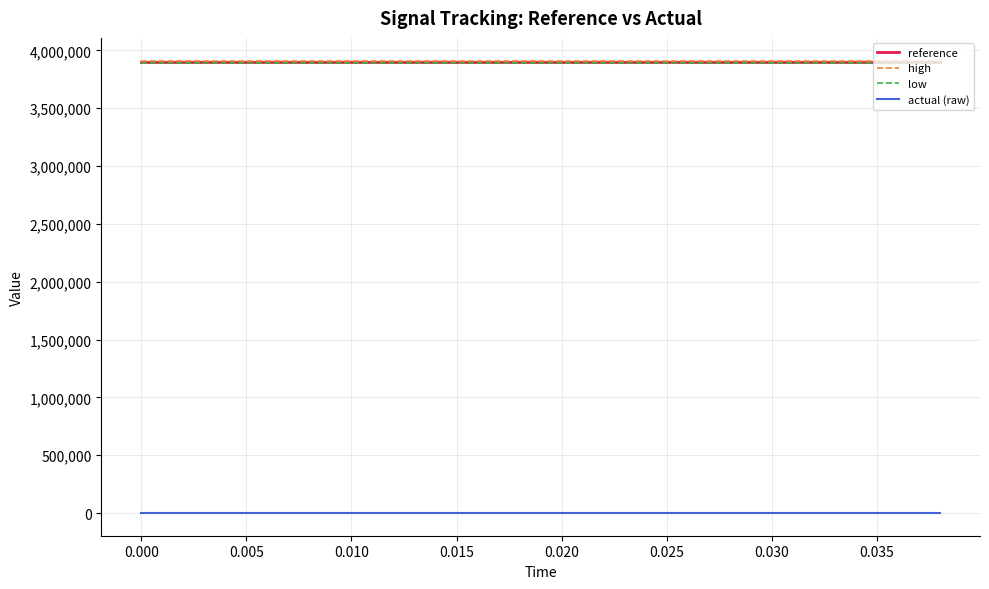

At how many categories does at least one series exceed 2988612?

20